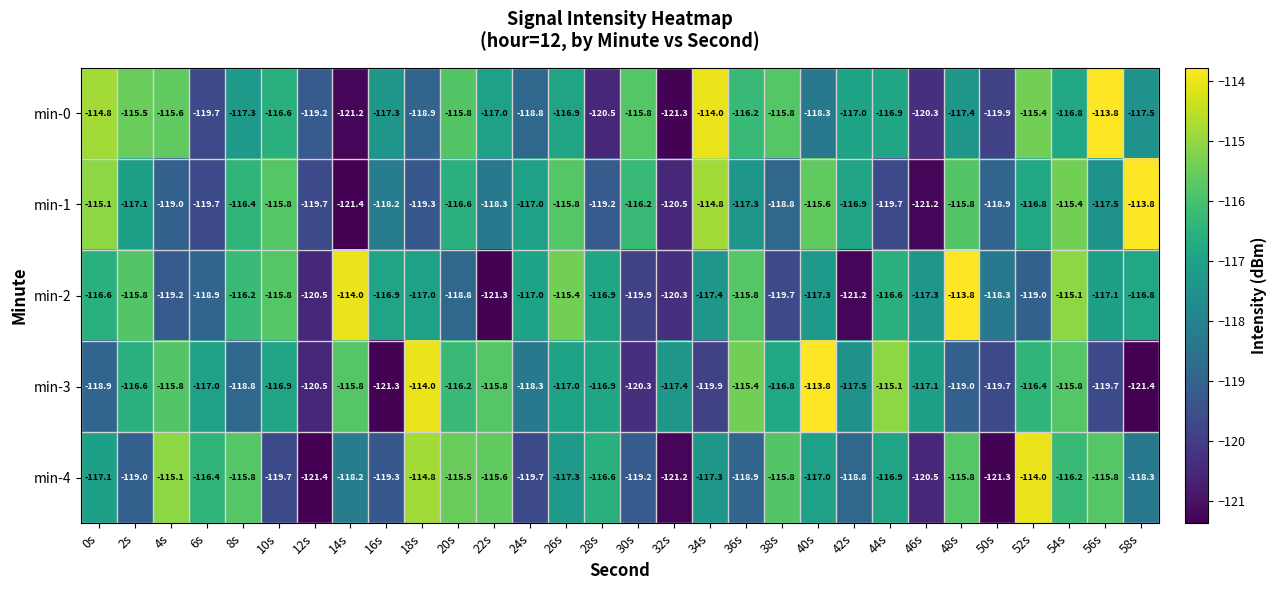

Which series has the largest total across all categories?

min-0